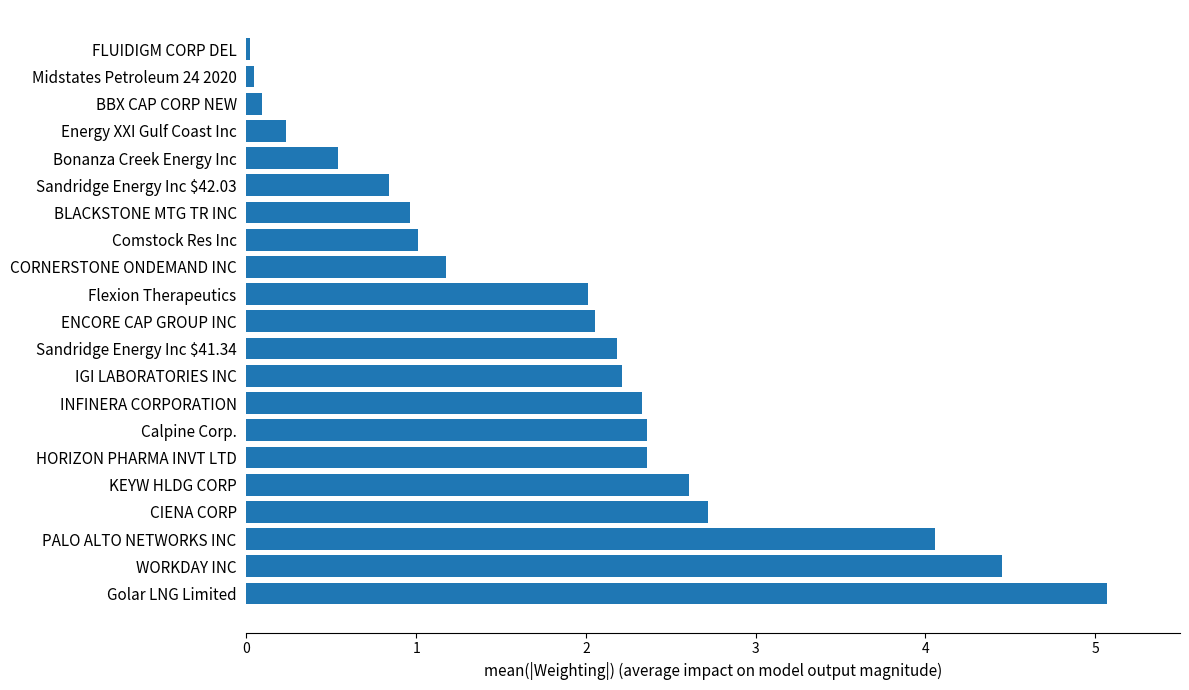

What is the maximum value shown in the chart?

5.1